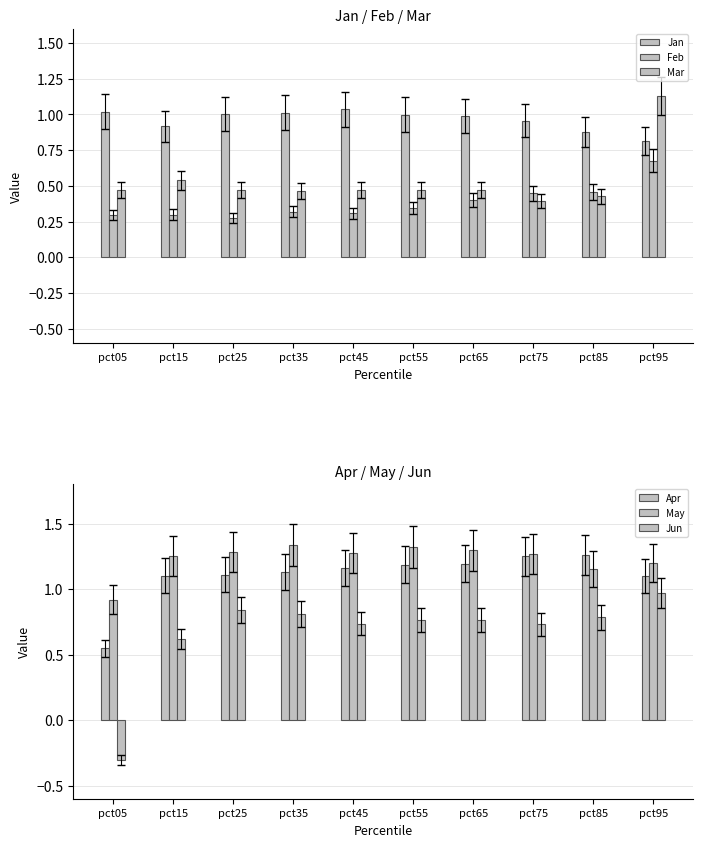

What is the sum of the May values at pct95 and pct85?

2.4